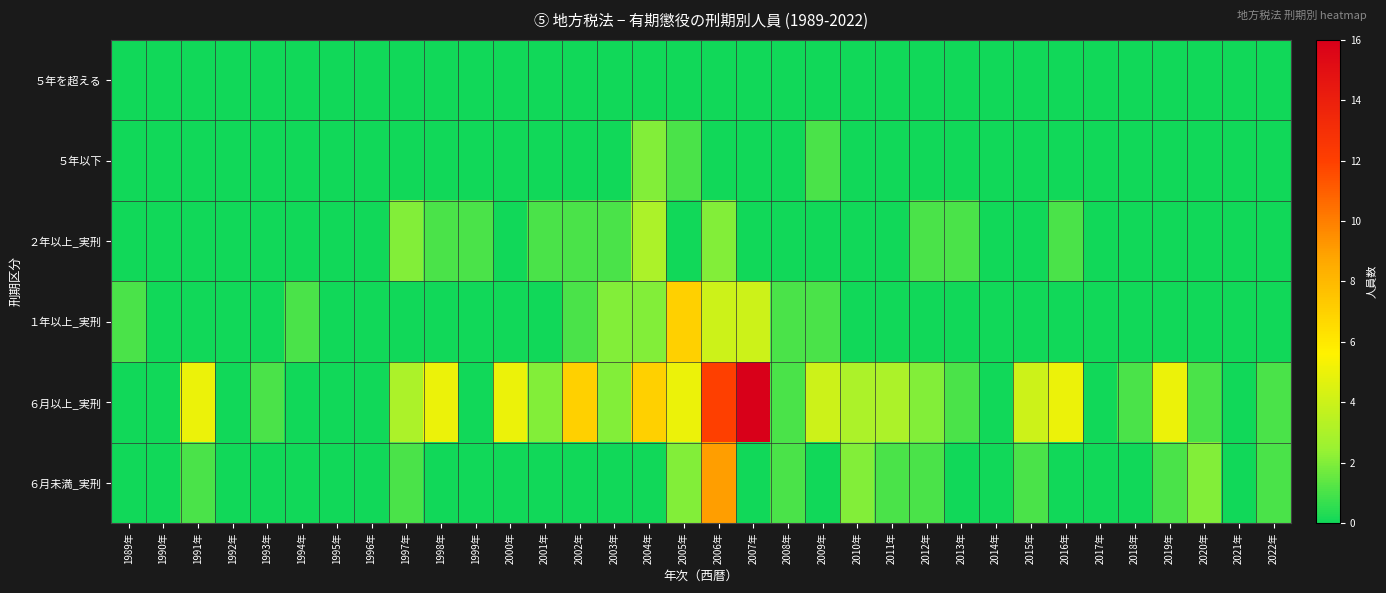

What is the total value across all series at 2011年?

4